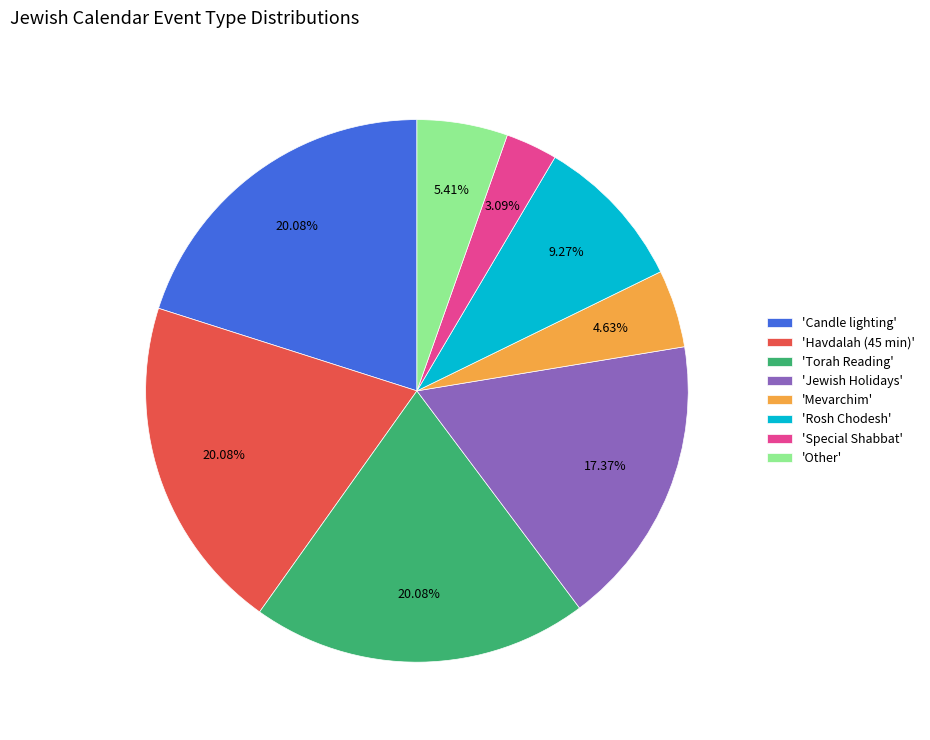

Do 'Mevarchim' and 'Jewish Holidays' together represent more than half of the pie?

No